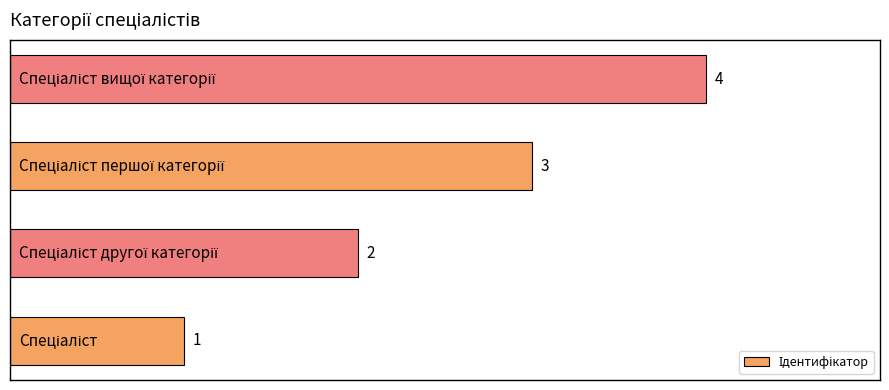

How many values are between 2 and 4?

3